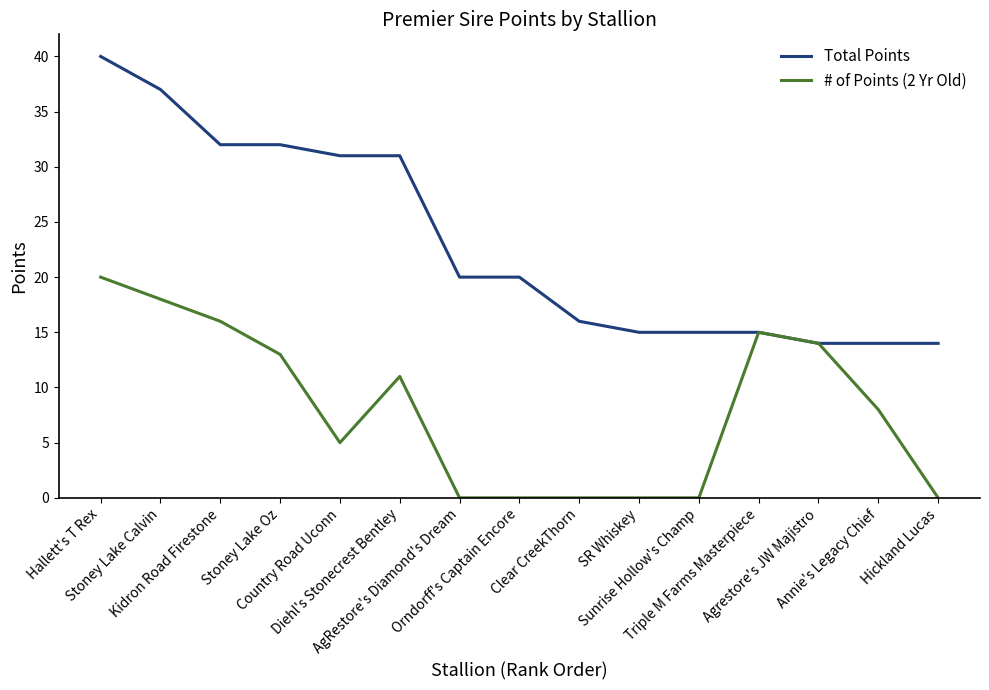

Does the chart display data point markers on the line(s)?

No